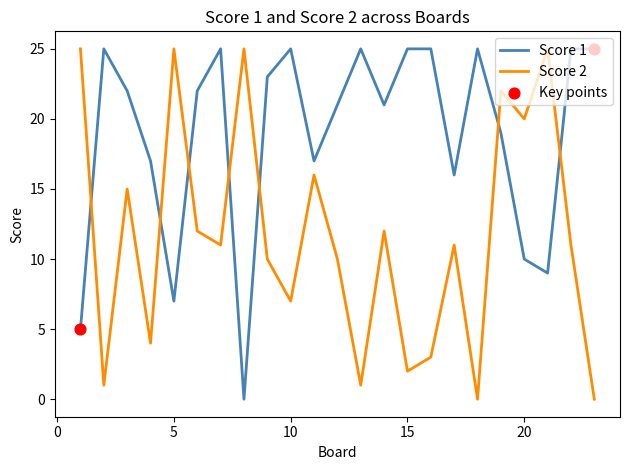

Rank the series by their average value, from lowest to highest.

Score 2, Score 1